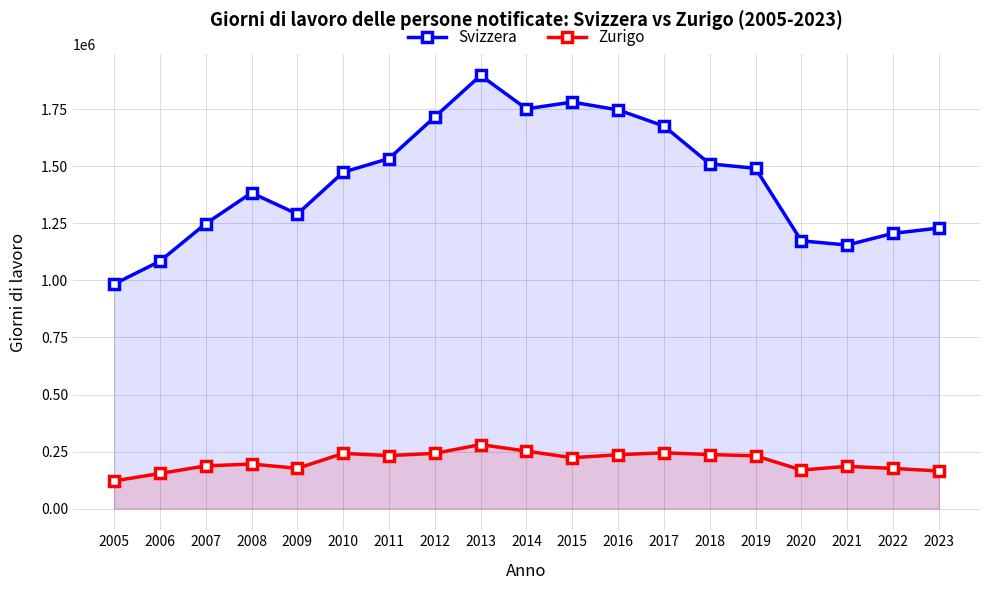

The value of Zurigo at 2023 is 164946. True or false?

True